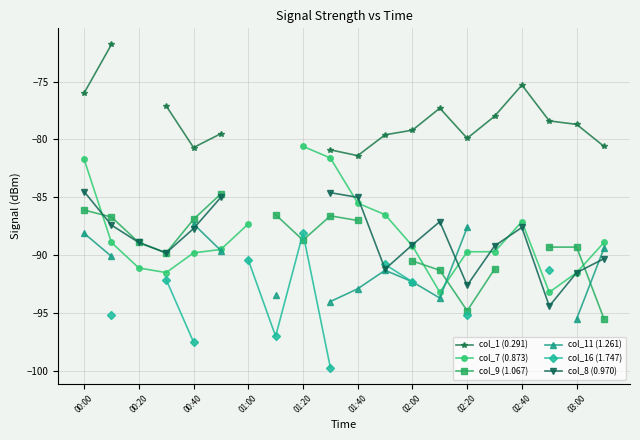

The col_1 (0.291) series shows -78.4 at 17. True or false?

True